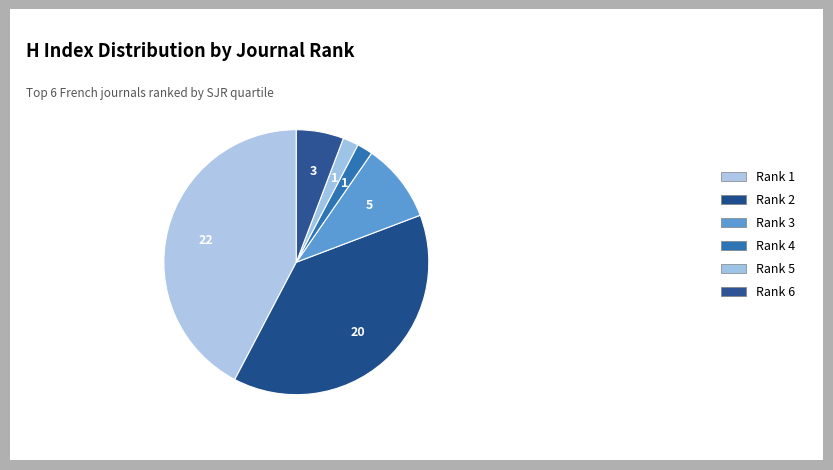

To the nearest percent, what is the difference between the largest and smallest slice percentages?

40%